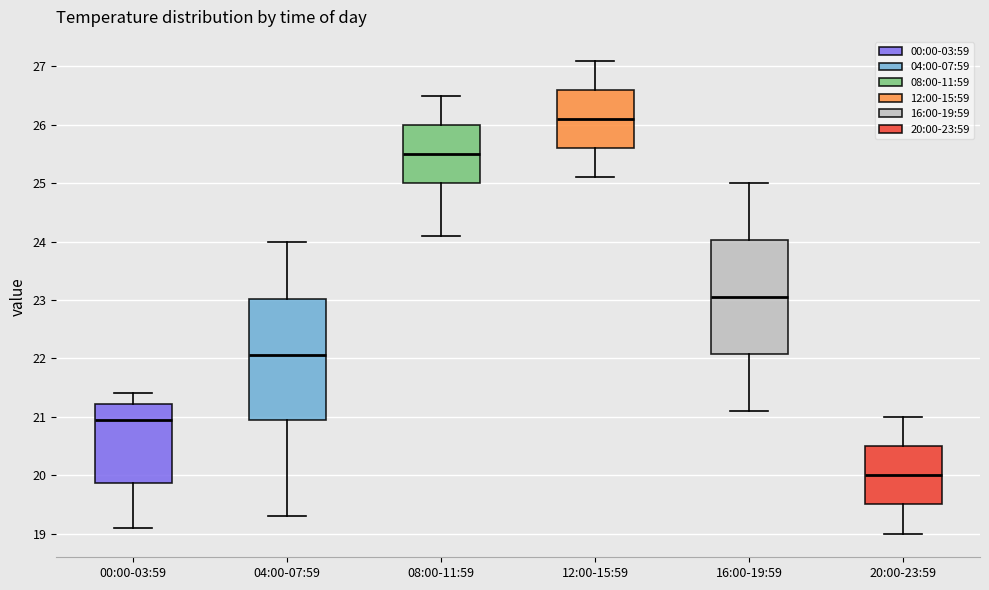

Reading left to right, transcribe this box plot: for each box, give where its median line is, the range the box spans, and where its two whiskers end, as read against the y-axis. The values are not printed on the chart, so give them approximately, as read against the axis.

00:00-03:59: median 21.0, box 19.9 to 21.2, whiskers 19.1 to 21.4
04:00-07:59: median 22.1, box 21.0 to 23.0, whiskers 19.3 to 24.0
08:00-11:59: median 25.5, box 25.0 to 26.0, whiskers 24.1 to 26.5
12:00-15:59: median 26.1, box 25.6 to 26.6, whiskers 25.1 to 27.1
16:00-19:59: median 23.1, box 22.1 to 24.0, whiskers 21.1 to 25.0
20:00-23:59: median 20.0, box 19.5 to 20.5, whiskers 19.0 to 21.0